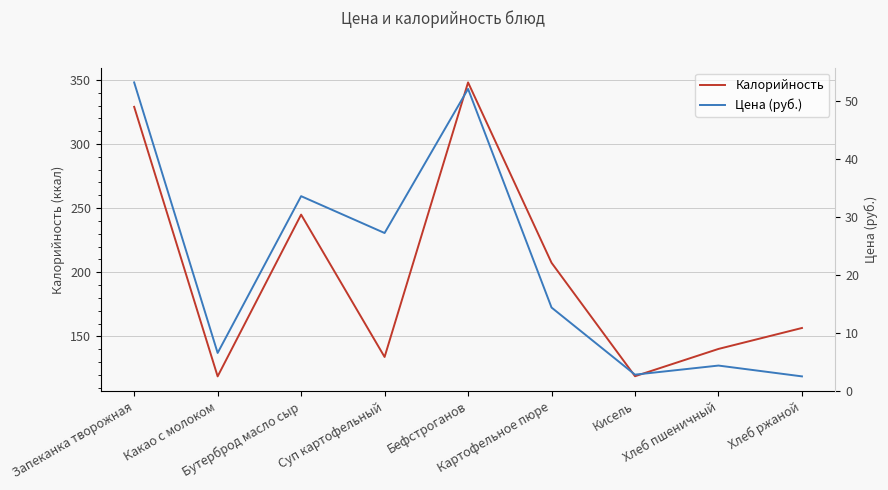

True or false: Калорийность has a value of 333.3 at Бутерброд масло сыр.

False